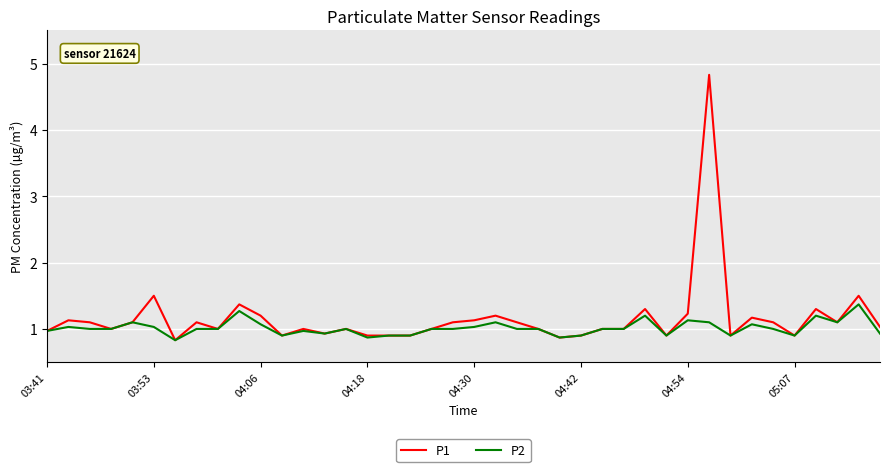

Which series has the largest range (max minus min)?

P1